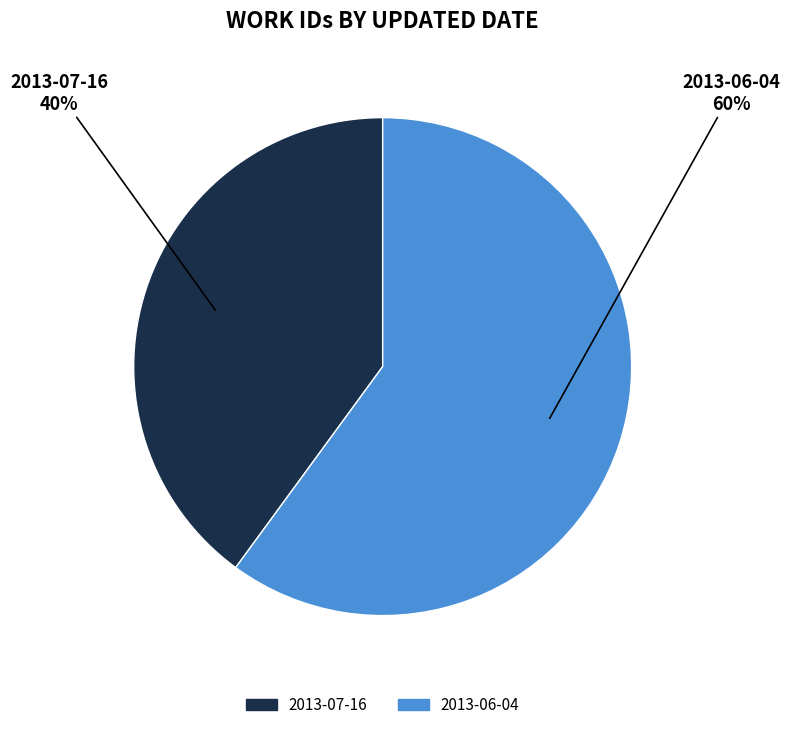

To the nearest percent, what is the average slice percentage?

50%